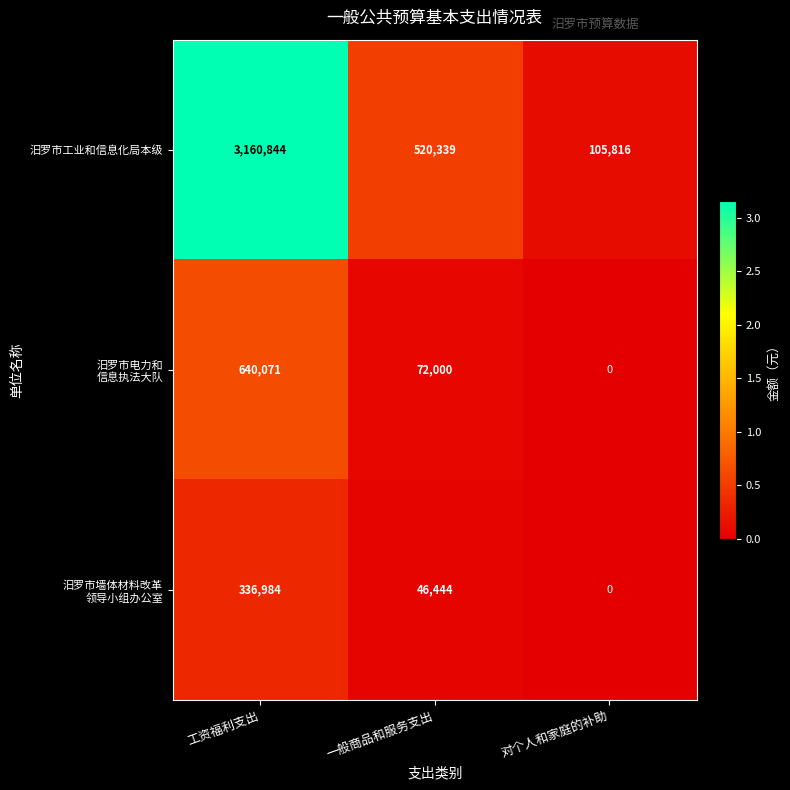

Where does the 汨罗市工业和信息化局本级 series first go above 520339?

工资福利支出